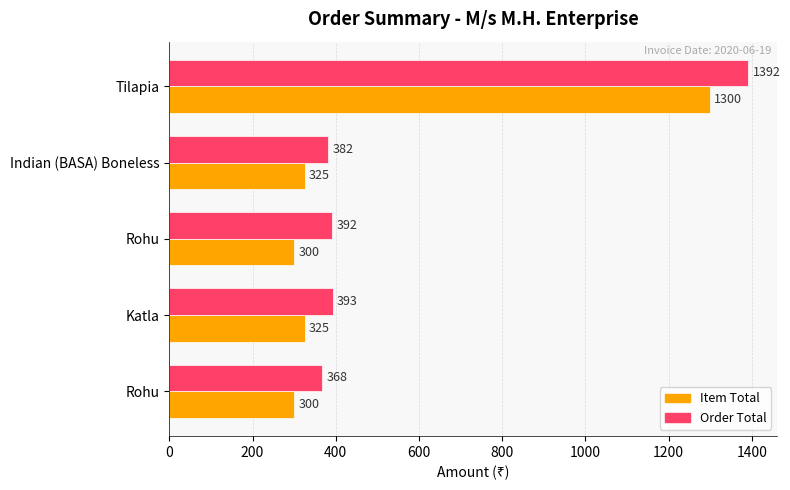

Which series has the largest total across all categories?

Order Total